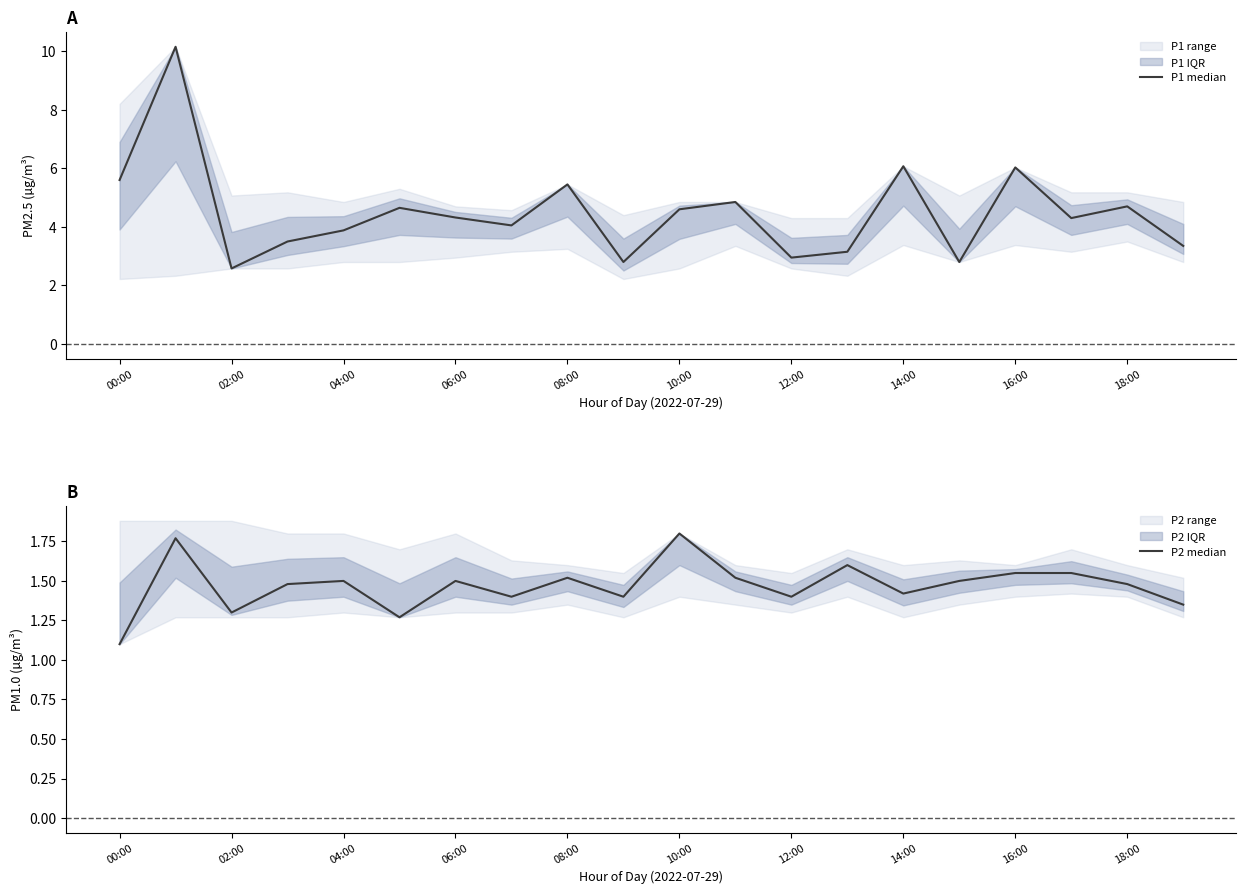

What is the lowest value of the P1 median series?

2.6